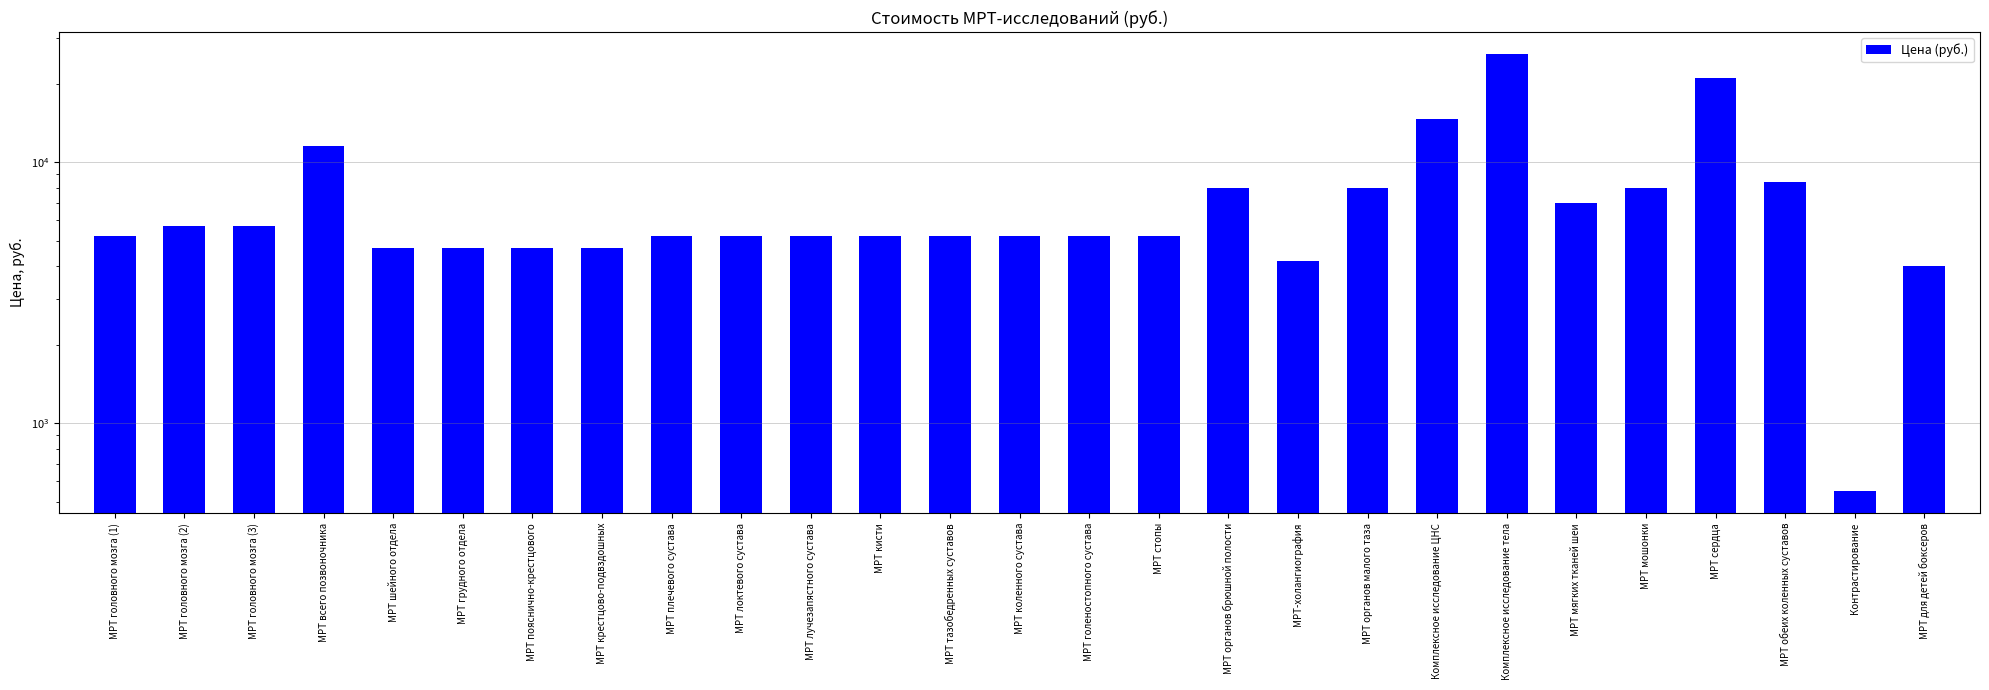

Which has a higher value, МРТ кисти or МРТ крестцово-подвздошных?

МРТ кисти